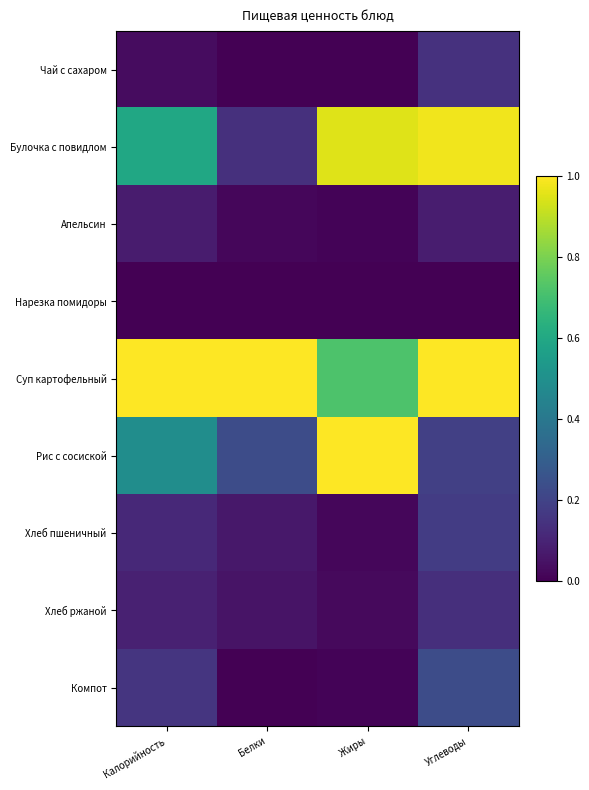

Reading right to left, list all the values displayed in this chart.

Чай с сахаром: Углеводы=0.1	Жиры=0.0	Белки=0.0	Калорийность=0.0
Булочка с повидлом: Углеводы=1.0	Жиры=1.0	Белки=0.1	Калорийность=0.6
Апельсин: Углеводы=0.1	Жиры=0.0	Белки=0.0	Калорийность=0.1
Нарезка помидоры: Углеводы=0.0	Жиры=0.0	Белки=0.0	Калорийность=0.0
Суп картофельный: Углеводы=1.0	Жиры=0.7	Белки=1.0	Калорийность=1.0
Рис с сосиской: Углеводы=0.2	Жиры=1.0	Белки=0.2	Калорийность=0.5
Хлеб пшеничный: Углеводы=0.2	Жиры=0.0	Белки=0.1	Калорийность=0.1
Хлеб ржаной: Углеводы=0.1	Жиры=0.0	Белки=0.1	Калорийность=0.1
Компот: Углеводы=0.2	Жиры=0.0	Белки=0.0	Калорийность=0.2